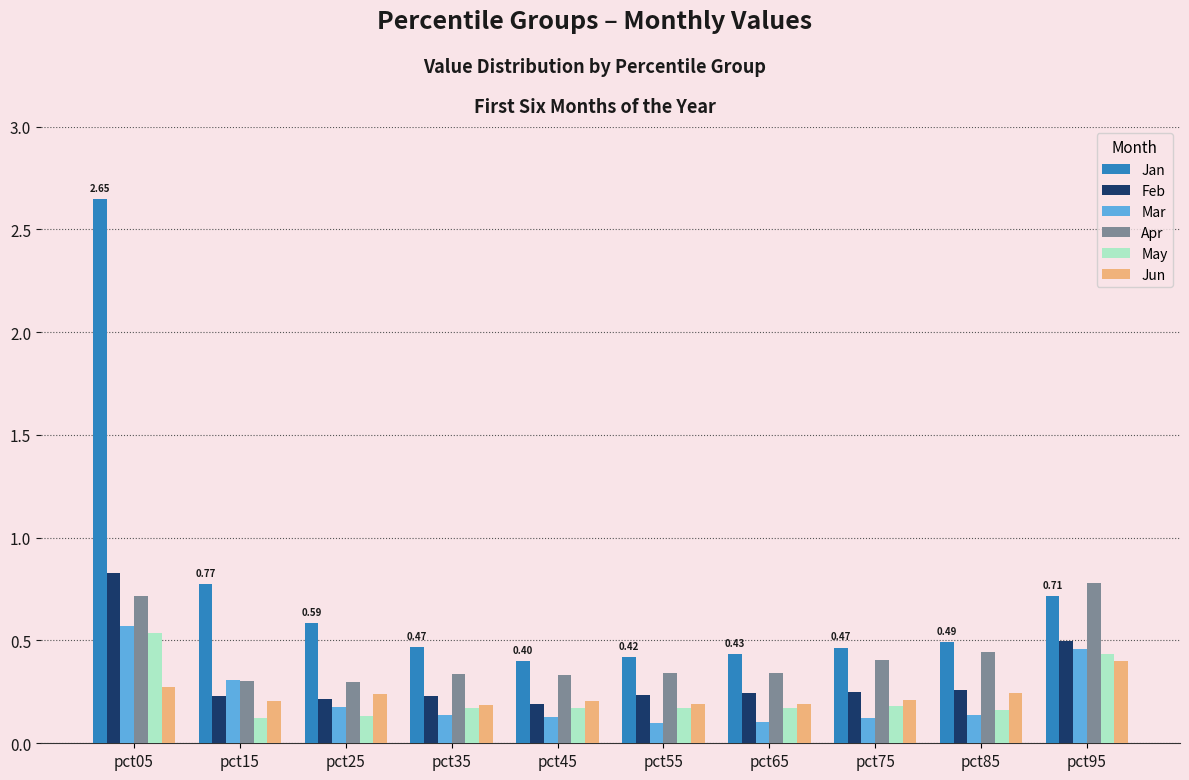

What is the sum of all Apr values?

4.3